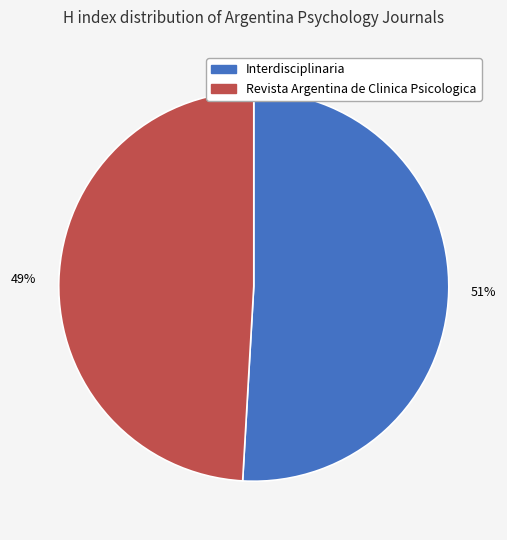

Rank the categories by value from lowest to highest.

Revista Argentina de Clinica Psicologica, Interdisciplinaria